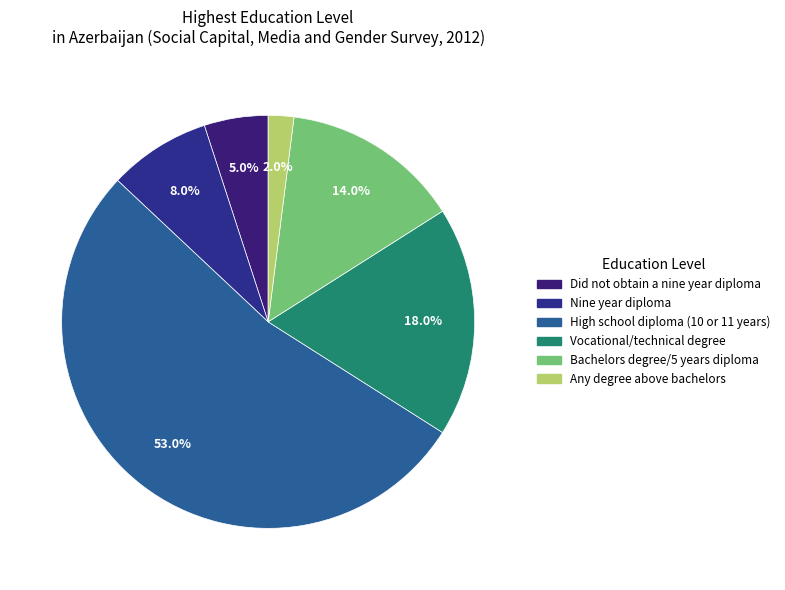

To the nearest percent, what portion does Any degree above bachelors represent?

2%